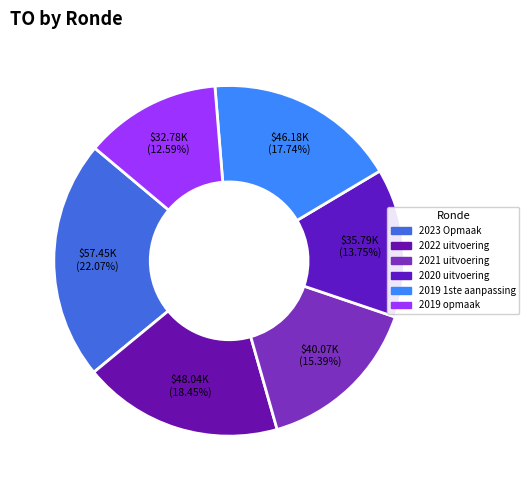

To the nearest percent, what is the difference between the largest and smallest slice percentages?

9%